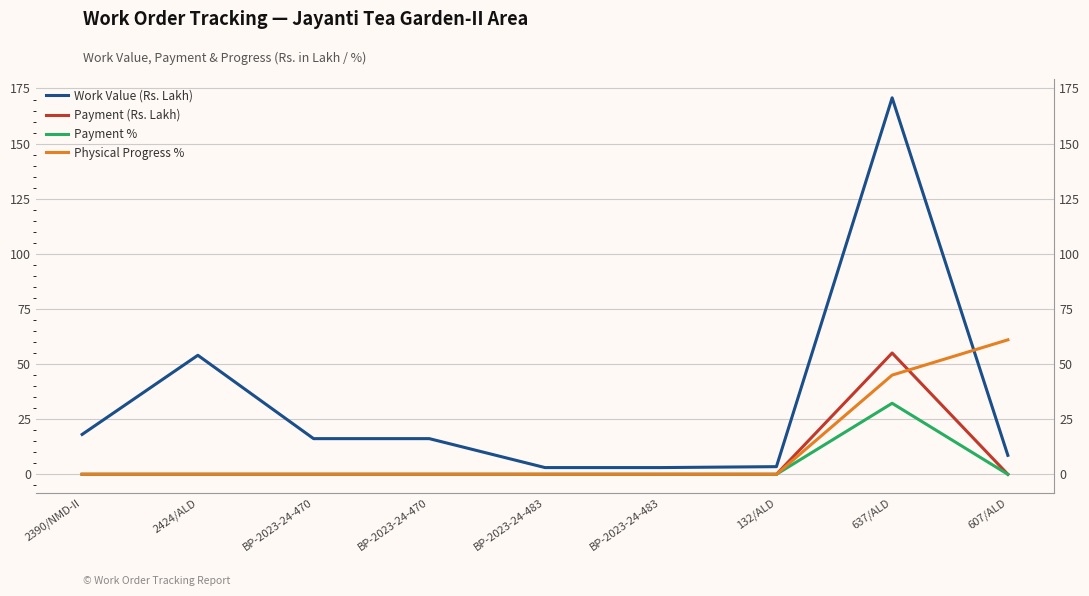

In Payment (Rs. Lakh), how many points are higher than both neighbors (excluding endpoints)?

1